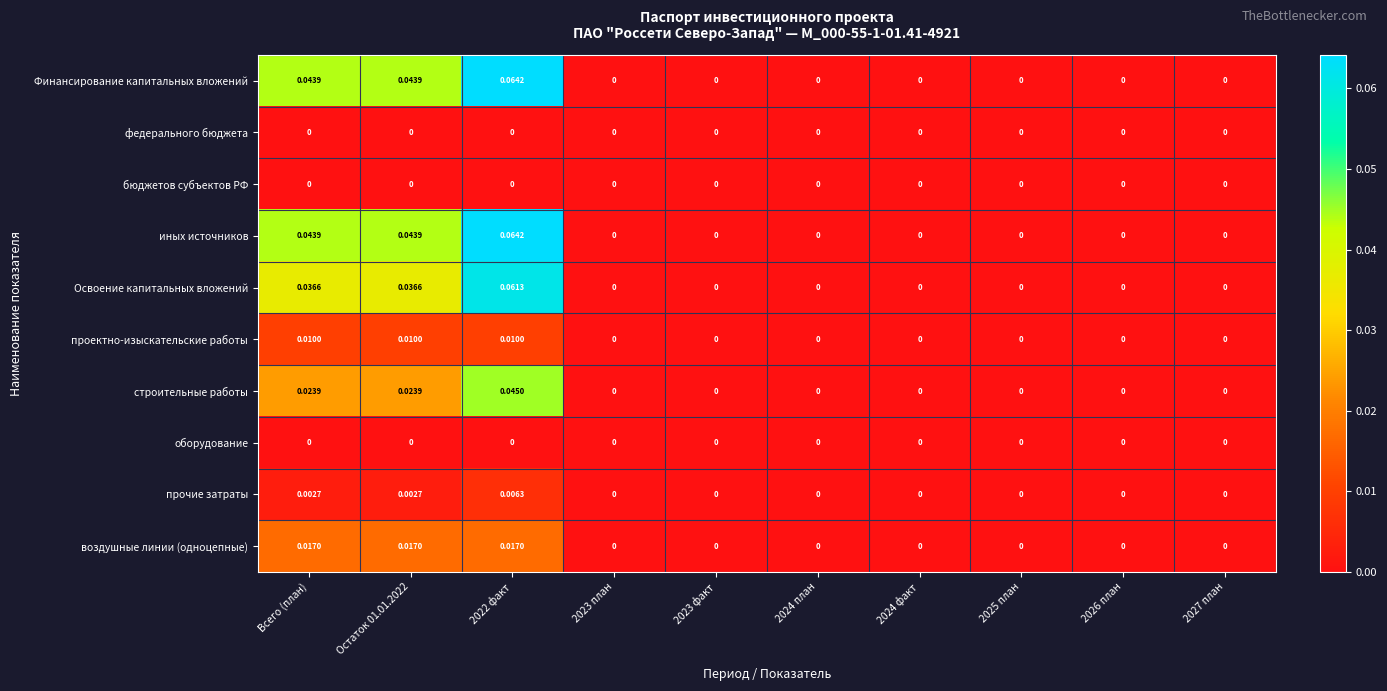

Which series changed the most between Всего (план) and 2022 факт?

Освоение капитальных вложений